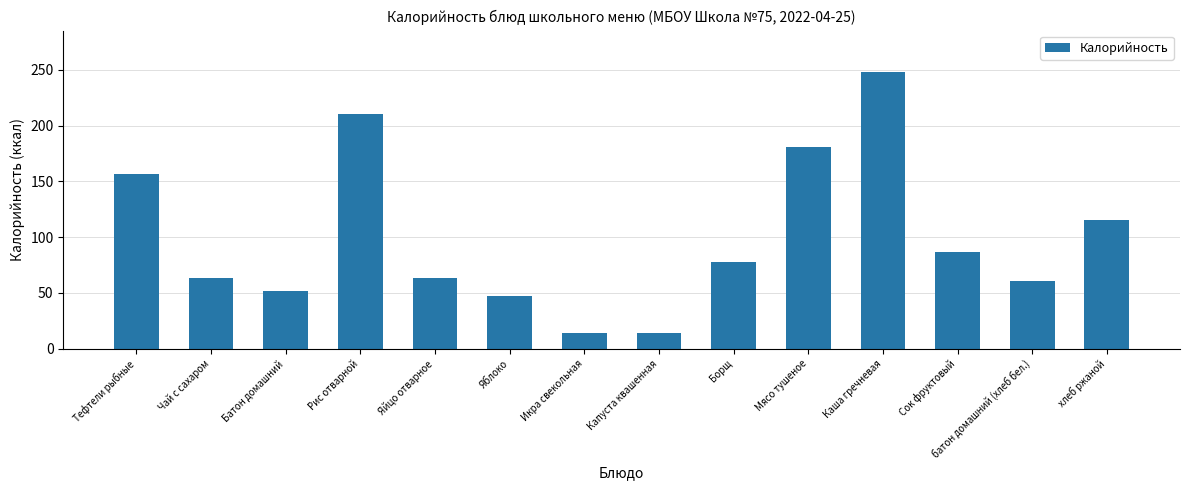

What is the value of the 2nd bar from the left?

63